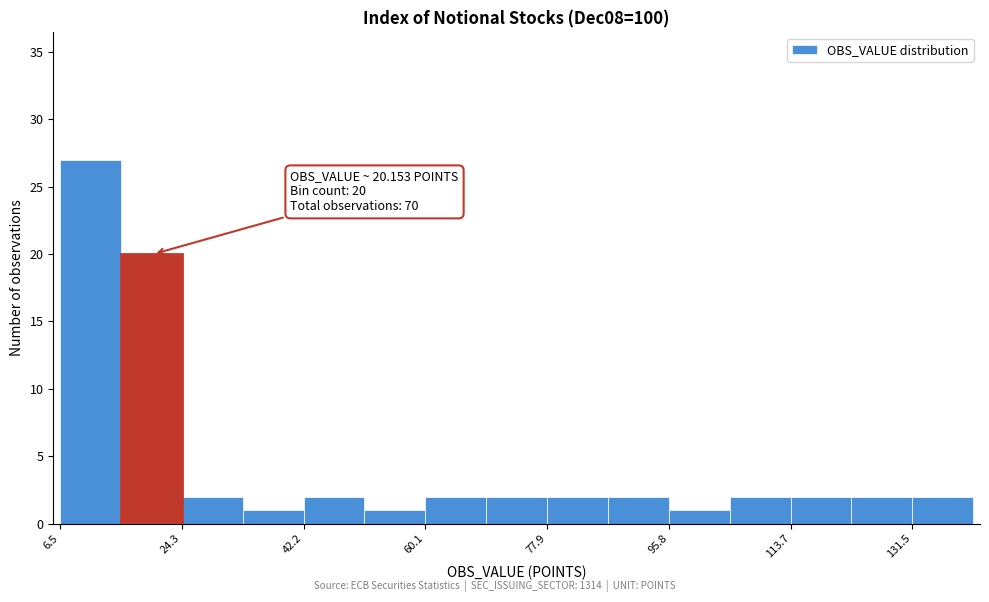

Which range on the x-axis has the tallest bar?

6 to 16